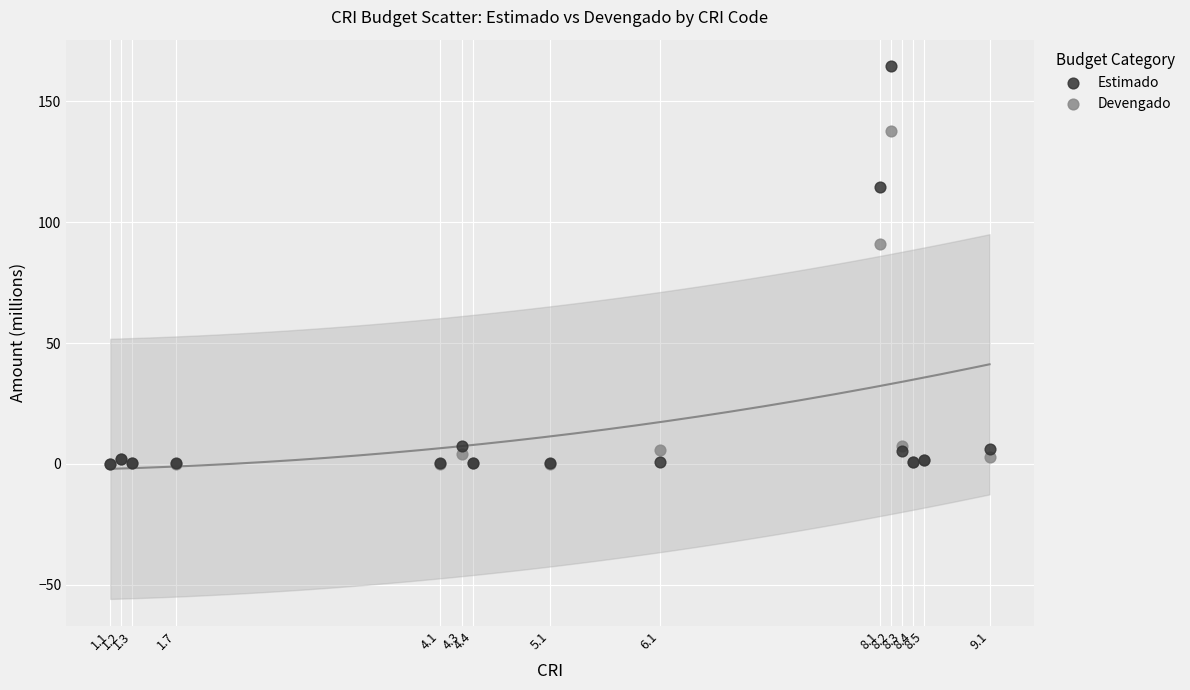

Across all series, what Y value is closest to 82?

90.8